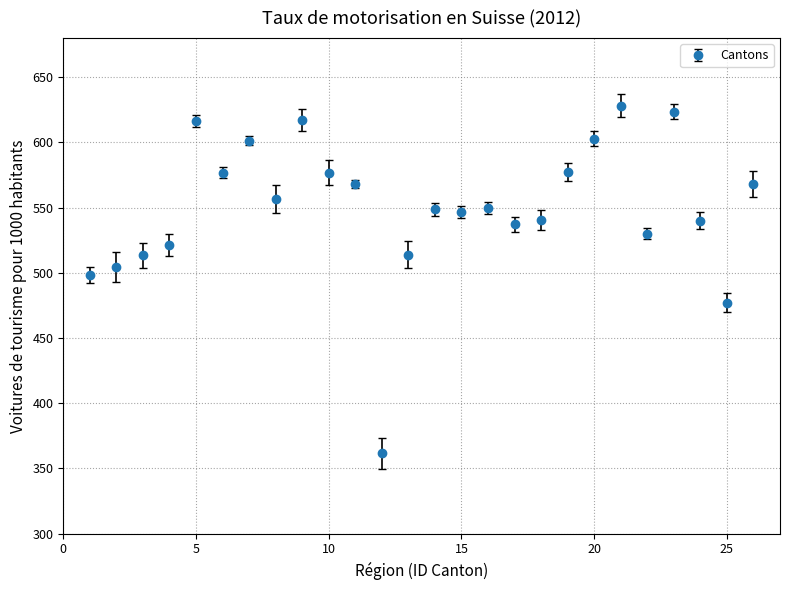

True or false: the data has more than 2 interior local peaks.

True